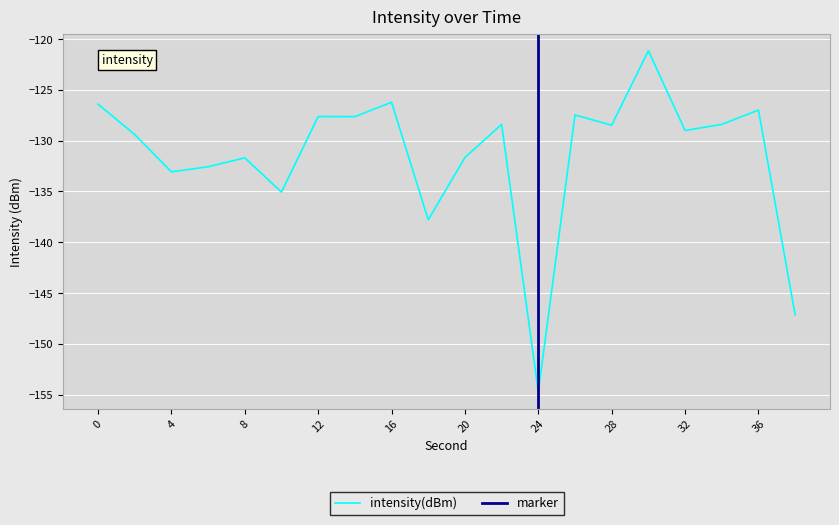

Where is the first local maximum?

8